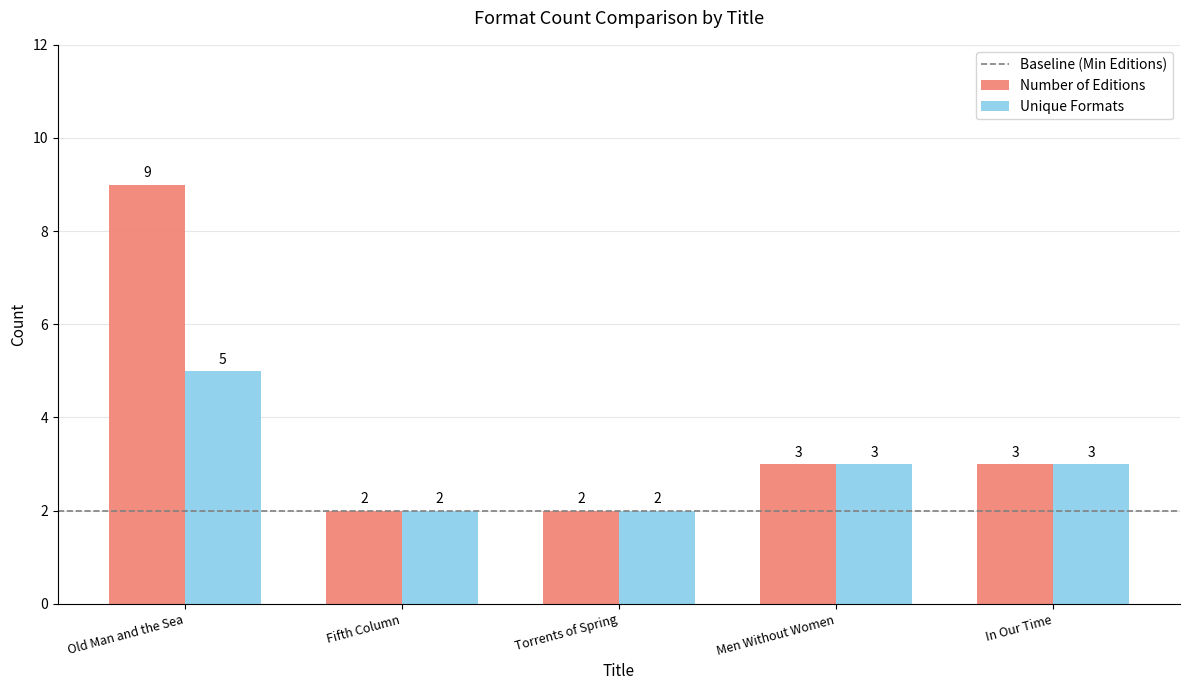

Rank the series by their maximum value, from highest to lowest.

Number of Editions, Unique Formats